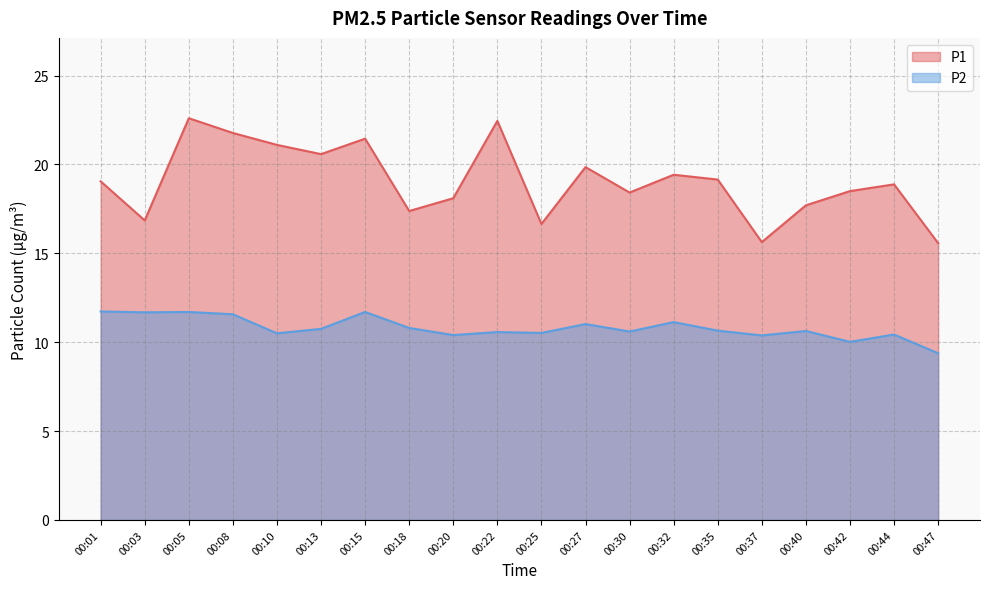

Between 00:13 and 00:44, which series saw the biggest shift?

P1